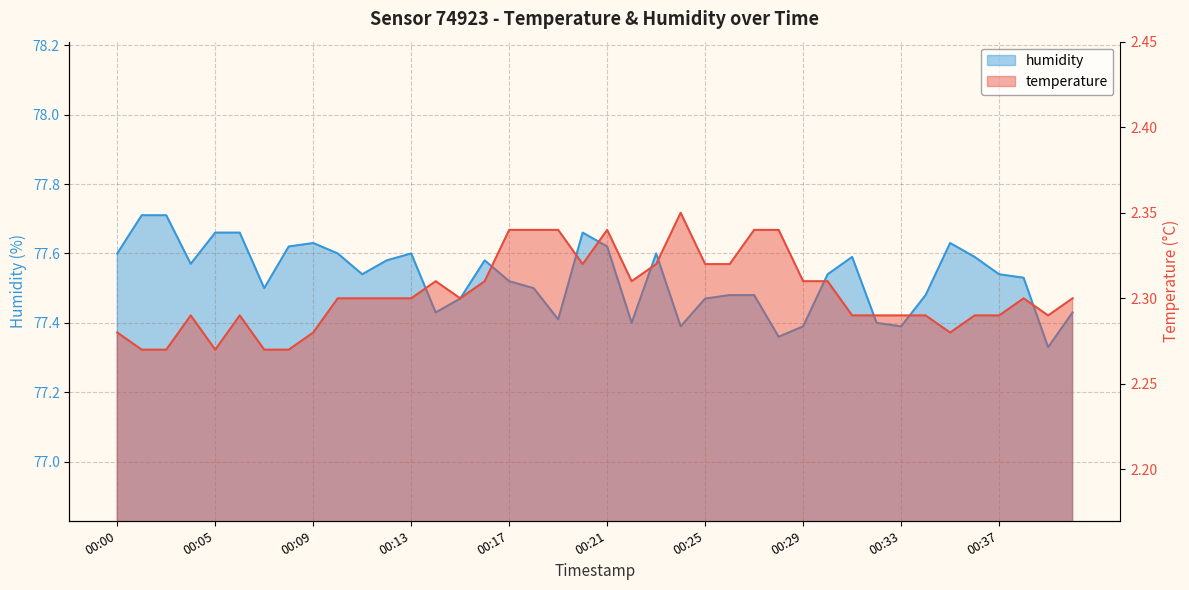

Which series has the largest total across all categories?

humidity